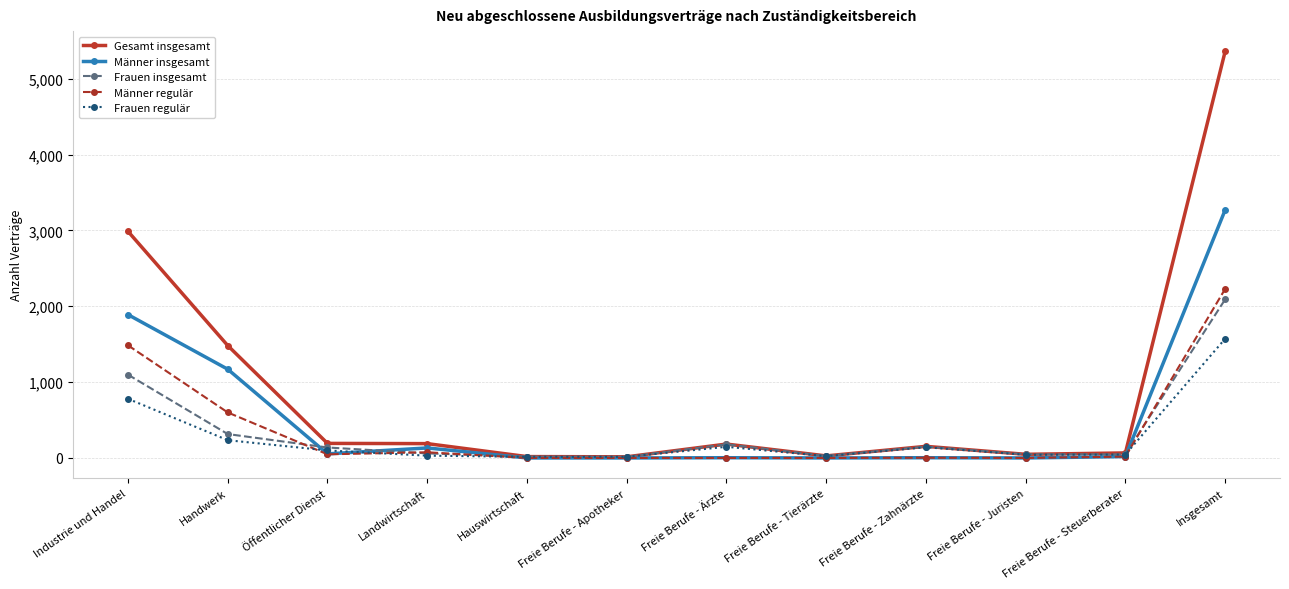

Is the value of Frauen regulär at Freie Berufe - Zahnärzte greater than the value of Frauen insgesamt at Freie Berufe - Juristen?

Yes